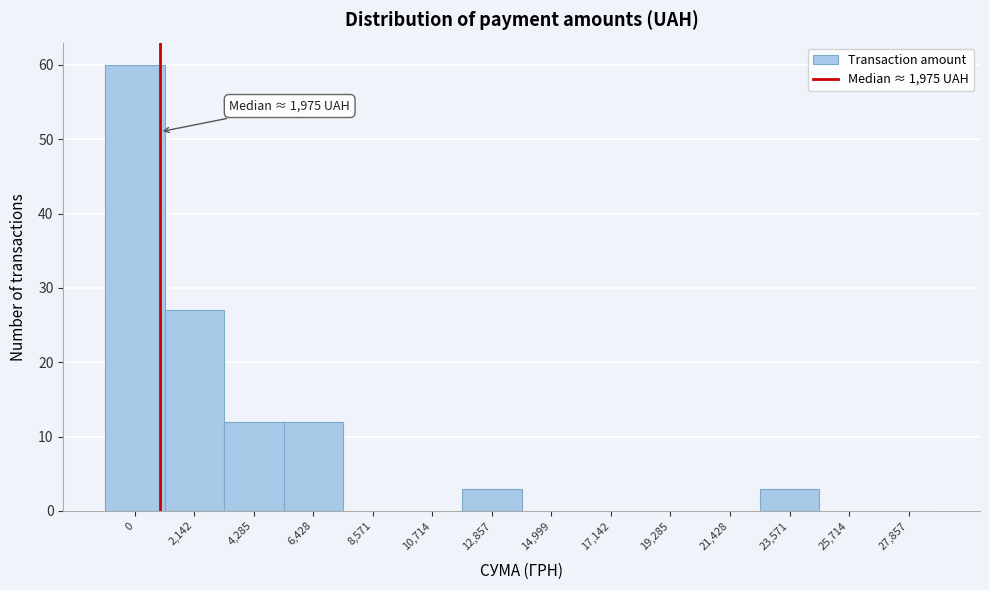

Reading right to left, list all the values displayed in this chart.

27,857=0	25,714=0	23,571=3	21,428=0	19,285=0	17,142=0	14,999=0	12,857=3	10,714=0	8,571=0	6,428=12	4,285=12	2,142=27	0=60